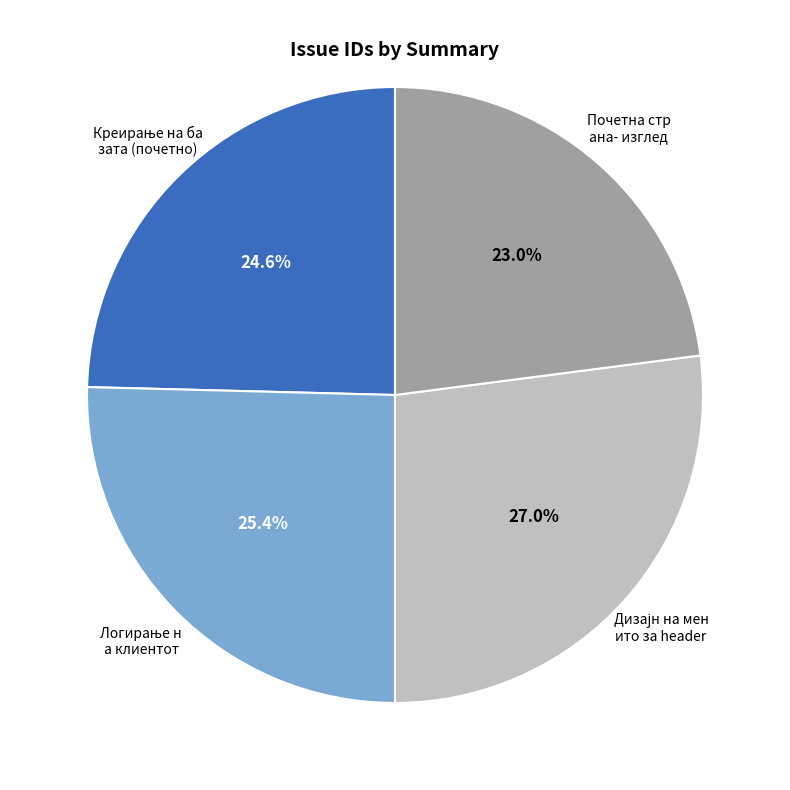

Does any single category account for the majority?

No